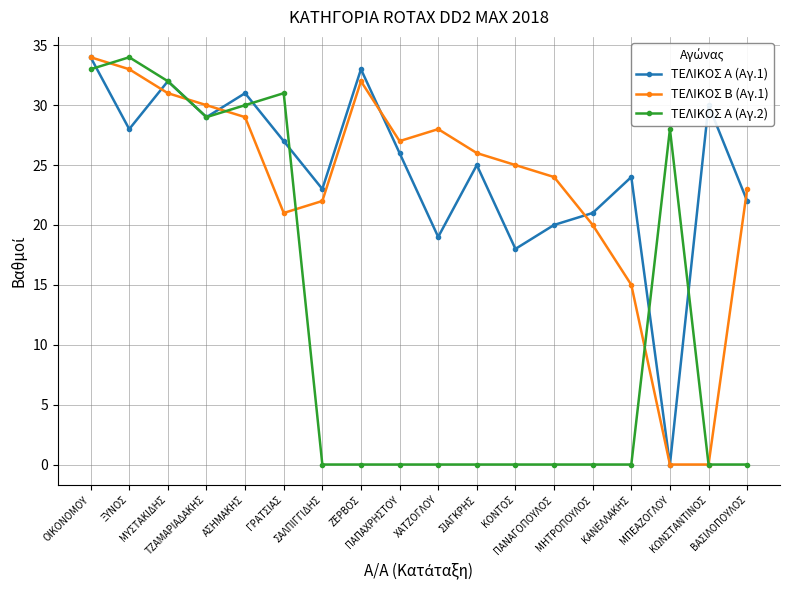

Reading left to right, list all the values displayed in this chart.

ΤΕΛΙΚΟΣ Α (Αγ.1): 34	28	32	29	31	27	23	33	26	19	25	18	20	21	24	0	30	22
ΤΕΛΙΚΟΣ Β (Αγ.1): 34	33	31	30	29	21	22	32	27	28	26	25	24	20	15	0	0	23
ΤΕΛΙΚΟΣ Α (Αγ.2): 33	34	32	29	30	31	0	0	0	0	0	0	0	0	0	28	0	0